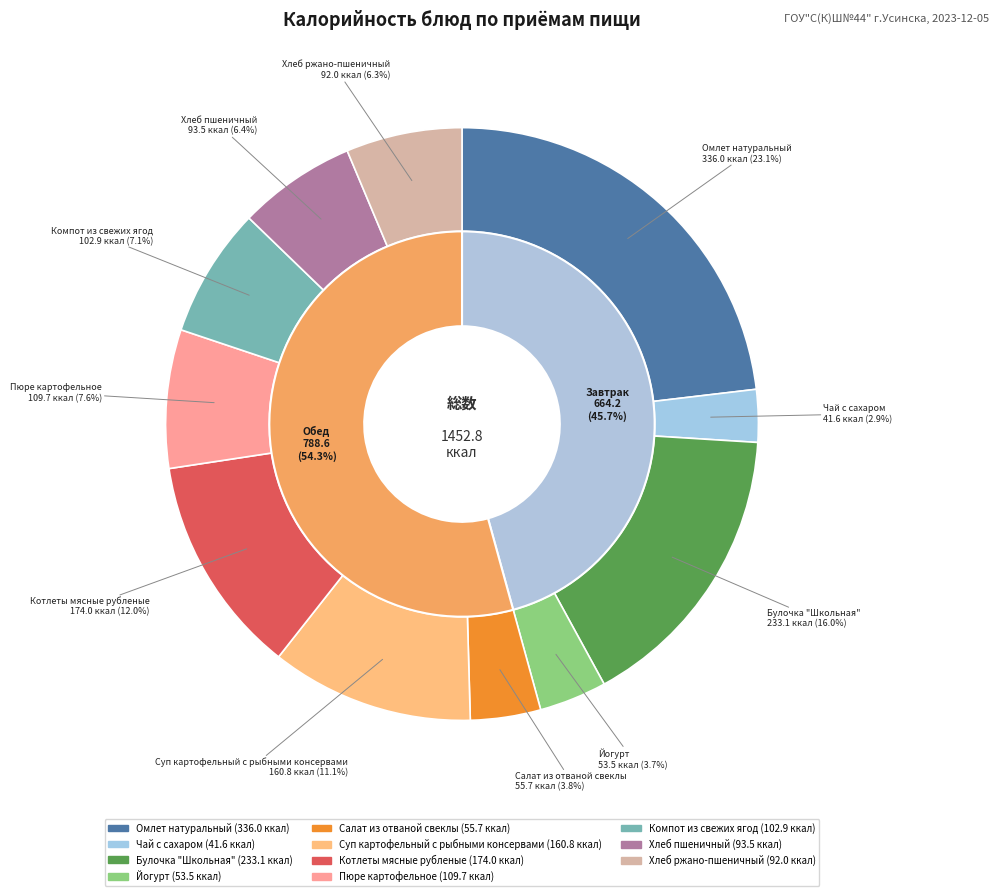

Combined, do Пюре картофельное and Салат из отваной свеклы account for over 50%?

No